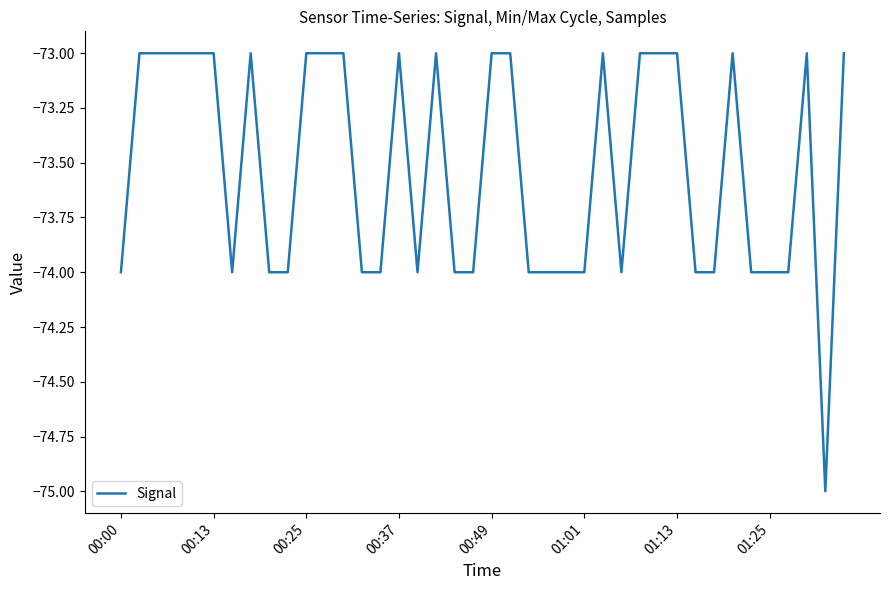

How many values are between -74 and -73?

39